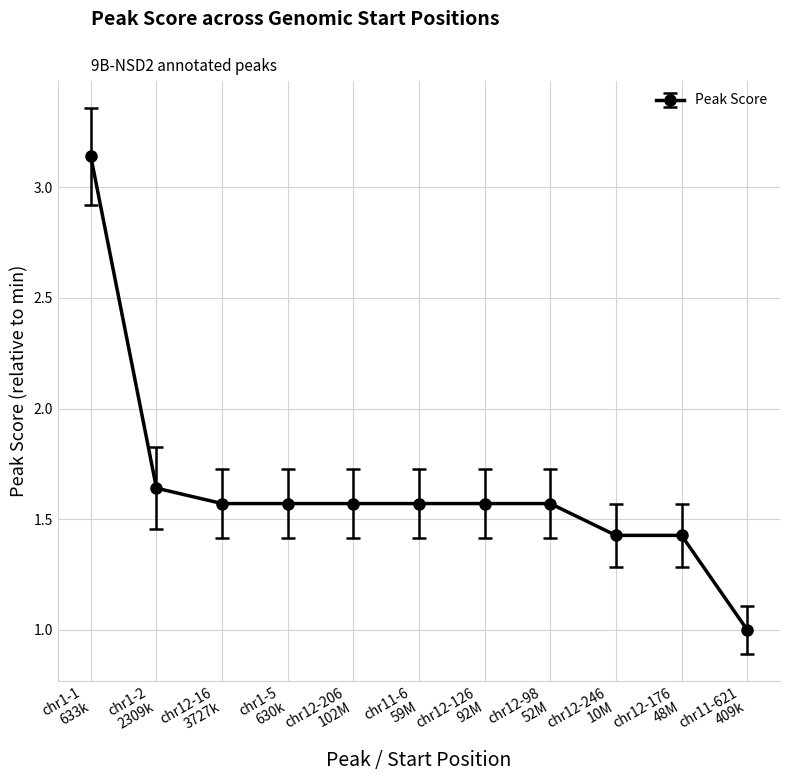

What is the value of the 10th point from the left?

1.4